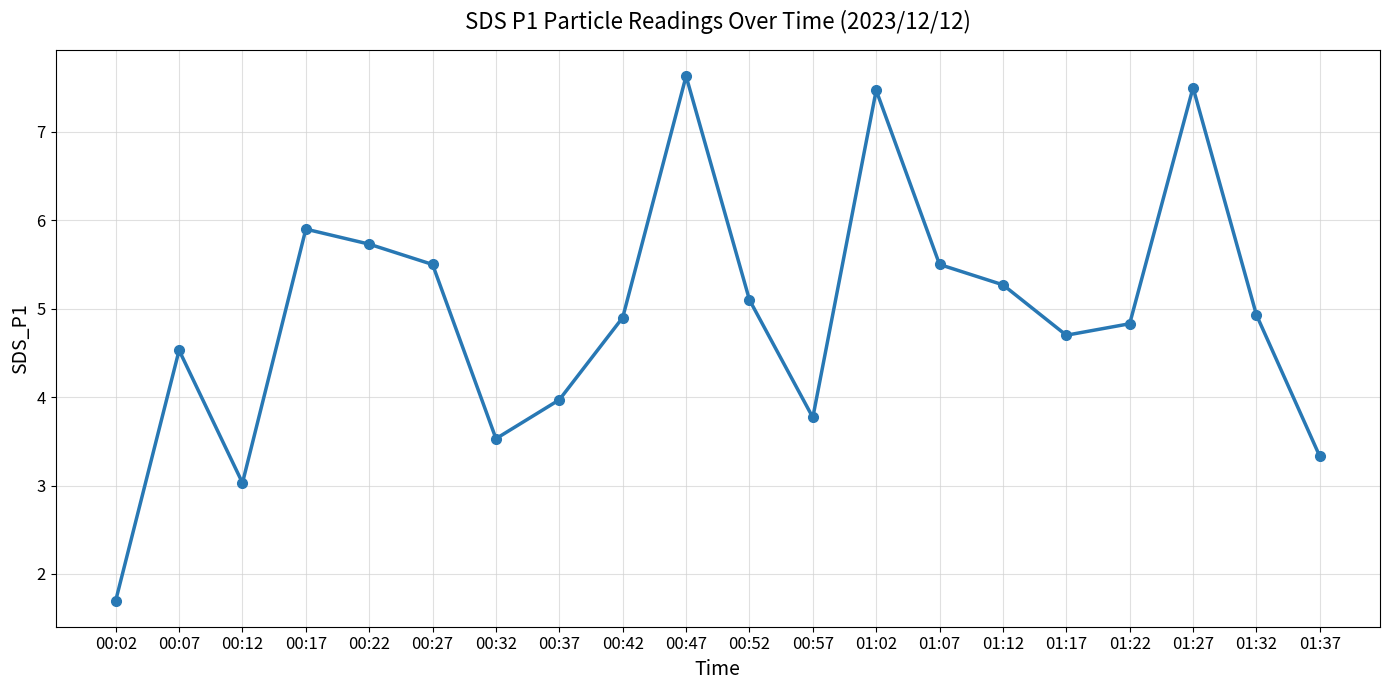

Count the number of categories in the chart.

20